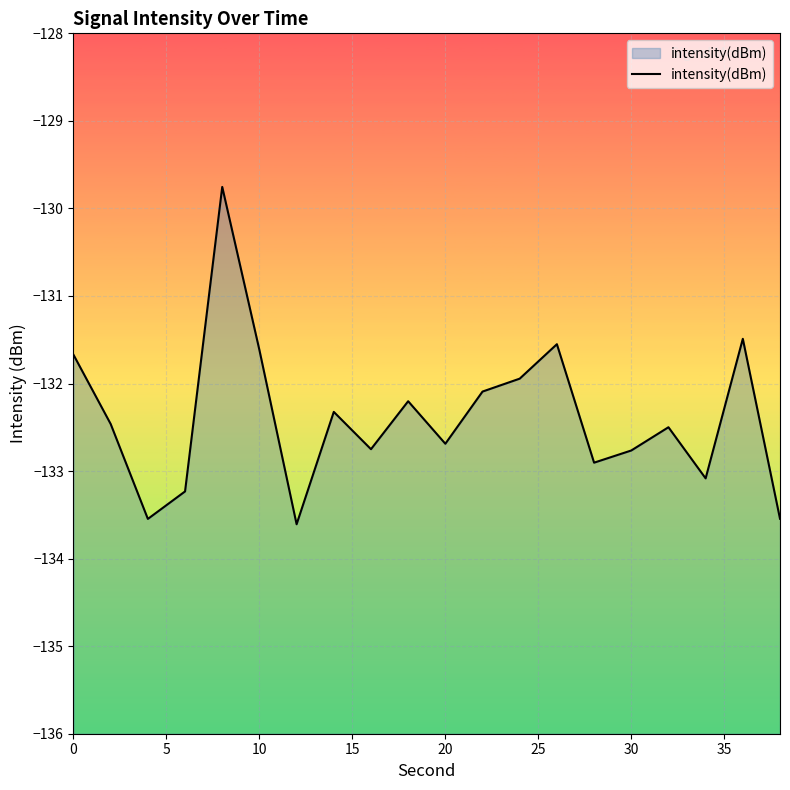

Count the number of values greater than -132.

6